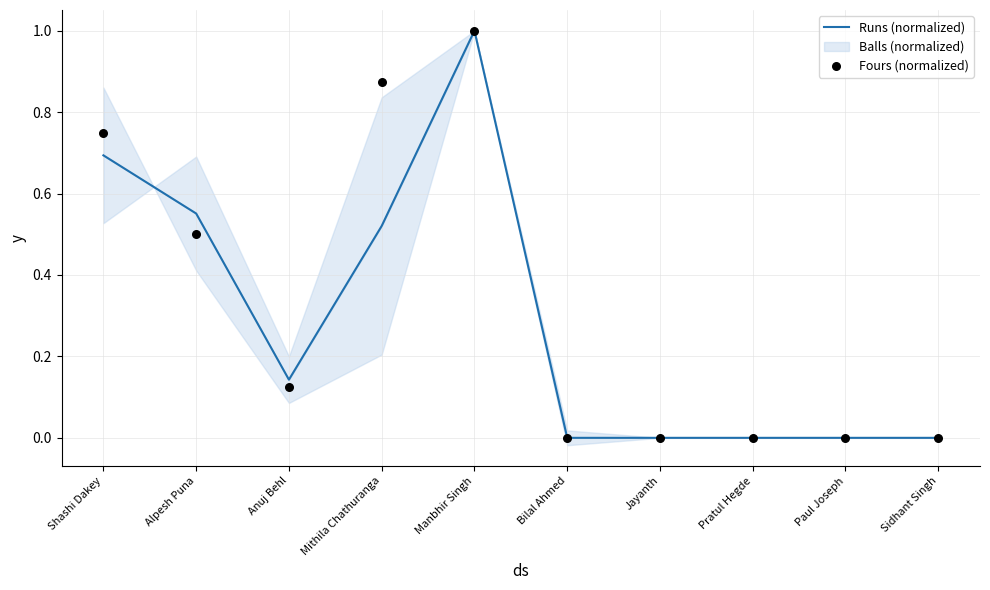

Which series reaches the maximum Y coordinate?

Runs (normalized)